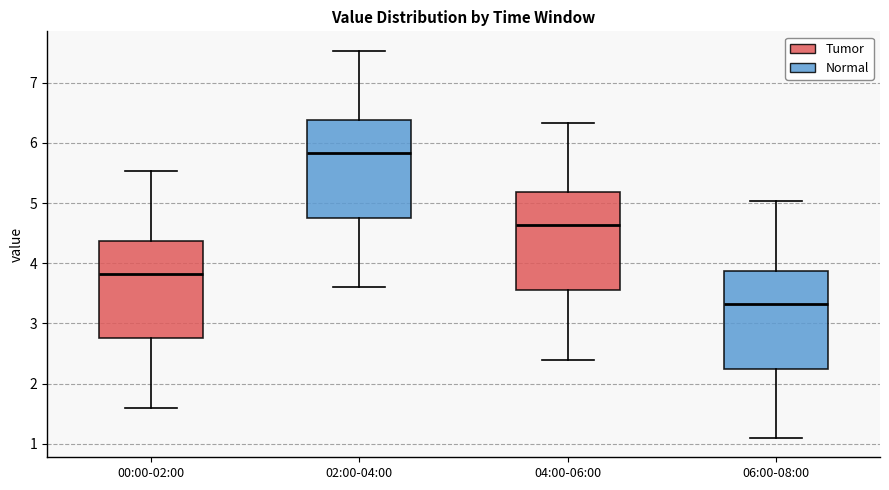

Where does the lower whisker of the box for 02:00-04:00 end on the y-axis? The values are not printed on the chart, so give them approximately, as read against the axis.

3.6